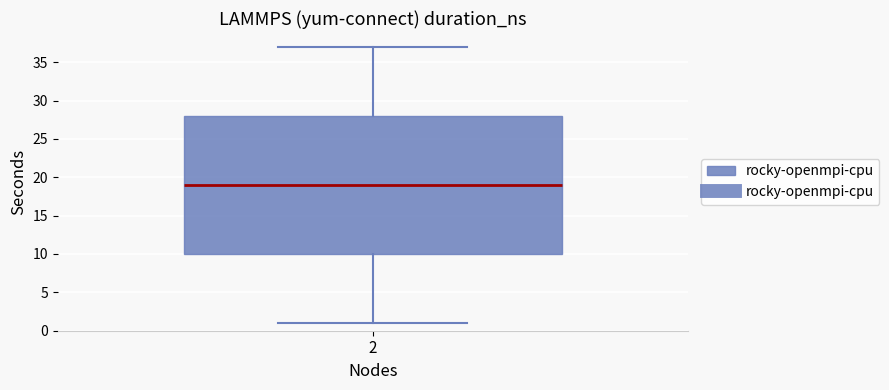

Transcribe this box plot: give where the median line is, the range the box spans, and where the two whiskers end, as read against the y-axis. The values are not printed on the chart, so give them approximately, as read against the axis.

median 19, box 10 to 28, whiskers 1 to 37